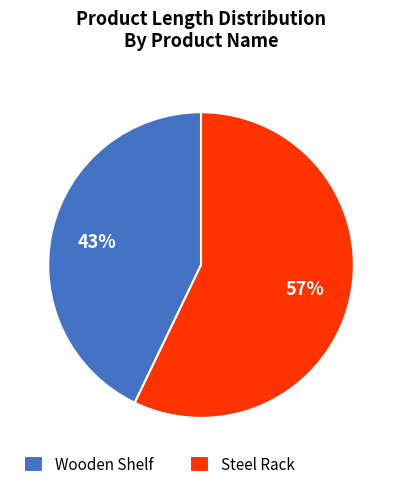

How many slices are in this pie chart?

2